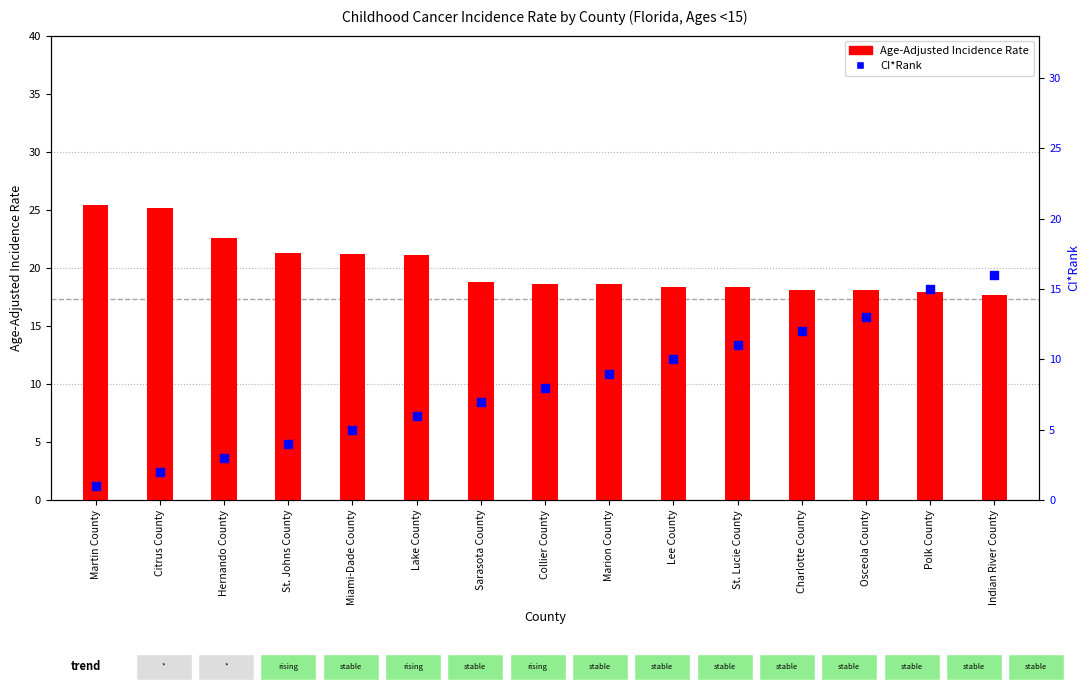

Is the value of CI*Rank at St. Lucie County greater than the value of Age-Adjusted Incidence Rate at Osceola County?

No